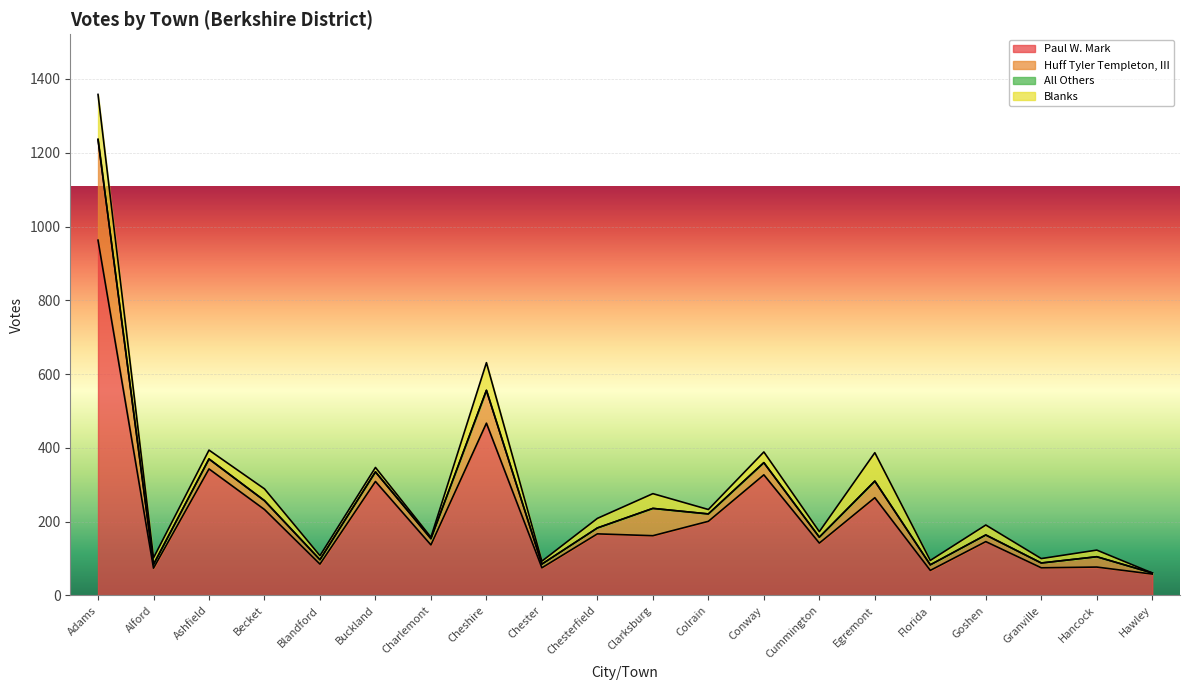

Where is the first local minimum for Blanks?

Alford